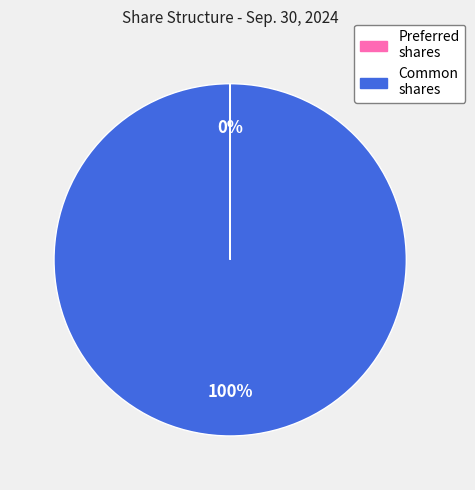

Does any single category account for the majority?

Yes